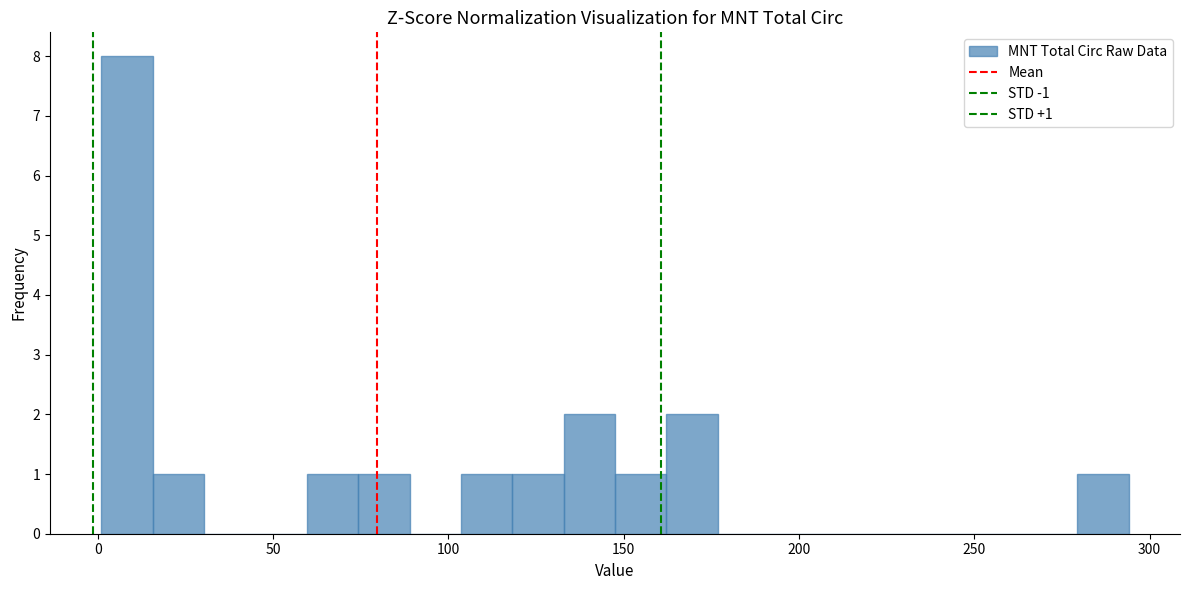

Around what value on the x-axis is the tallest bar? Give the approximate position of its centre, as read against the axis.

10